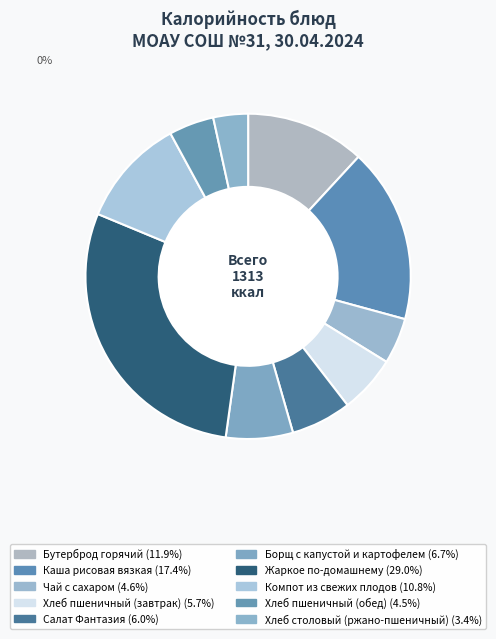

Which category has the biggest portion of the pie?

Жаркое по-домашнему